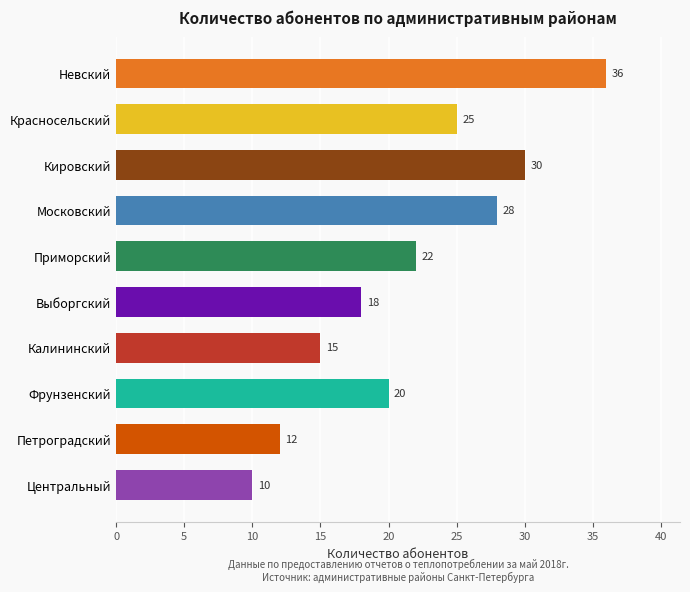

Rank the categories by value from lowest to highest.

Центральный, Петроградский, Калининский, Выборгский, Фрунзенский, Приморский, Красносельский, Московский, Кировский, Невский